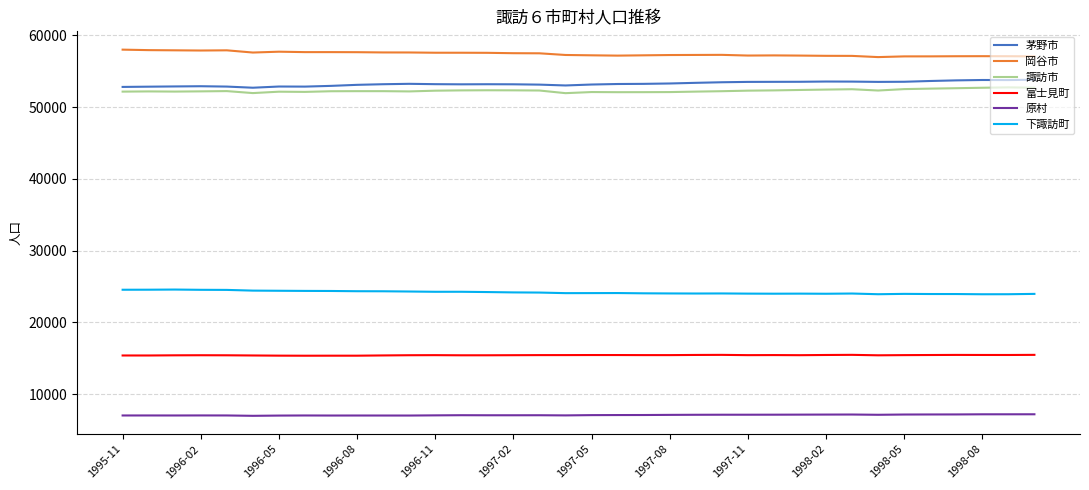

Which series has the largest total across all categories?

岡谷市